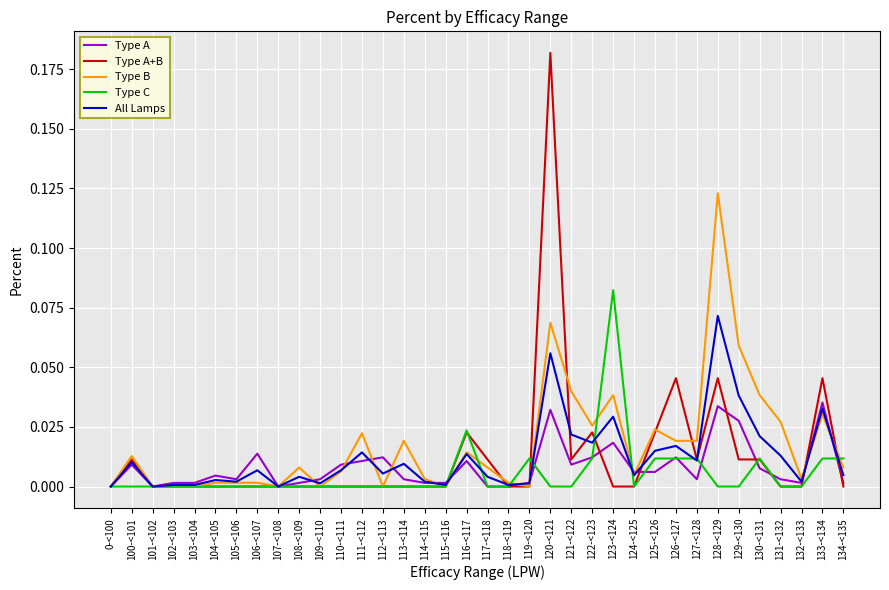

The Type B series shows 0.0 at 116-<117. True or false?

True